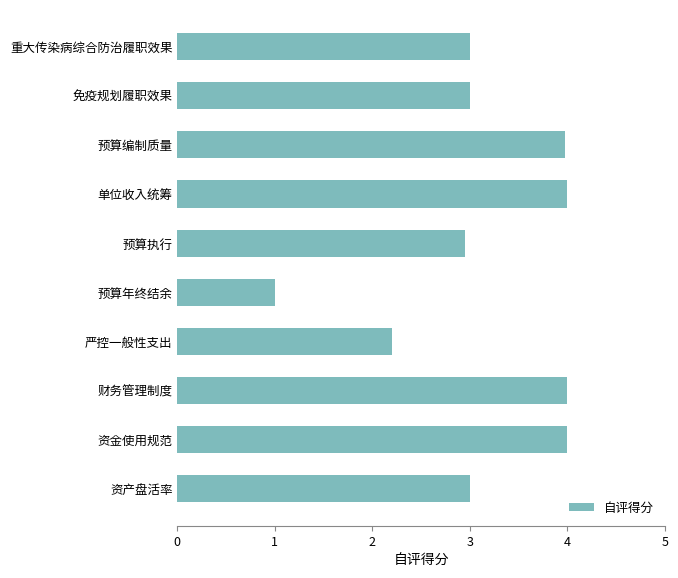

What is the ratio of the value at 预算编制质量 to the value at 严控一般性支出?

1.8